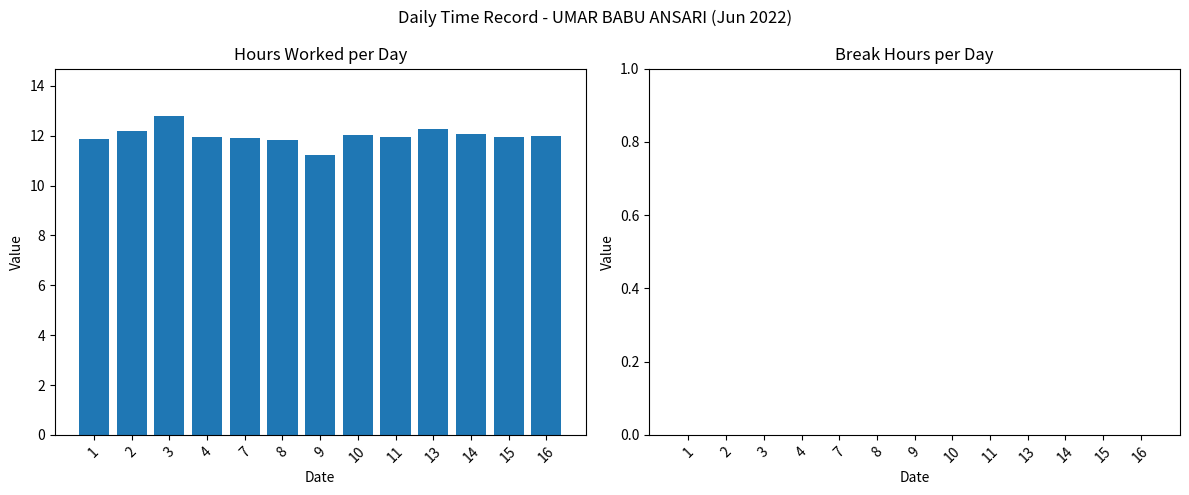

How many bars are there in total?

13